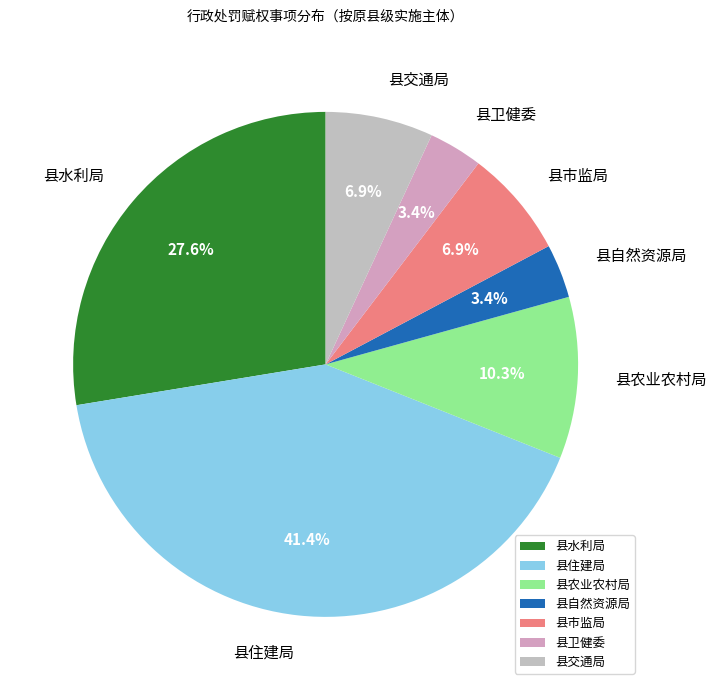

Is the sum of 县自然资源局 and 县农业农村局 greater than half?

No